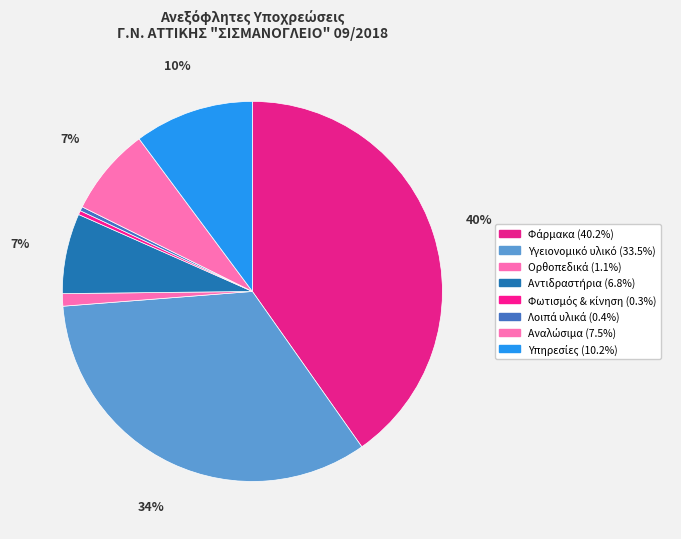

True or false: Υπηρεσίες accounts for 10% of the total.

True